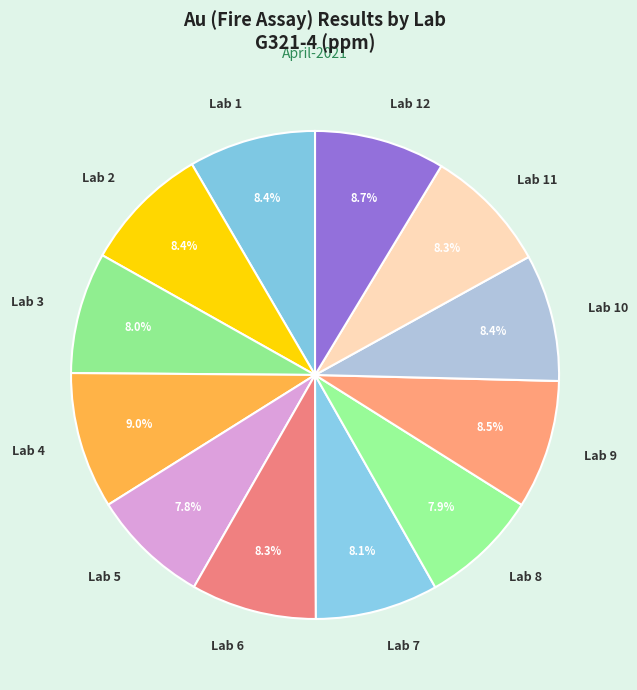

Count the number of slices in the pie.

12